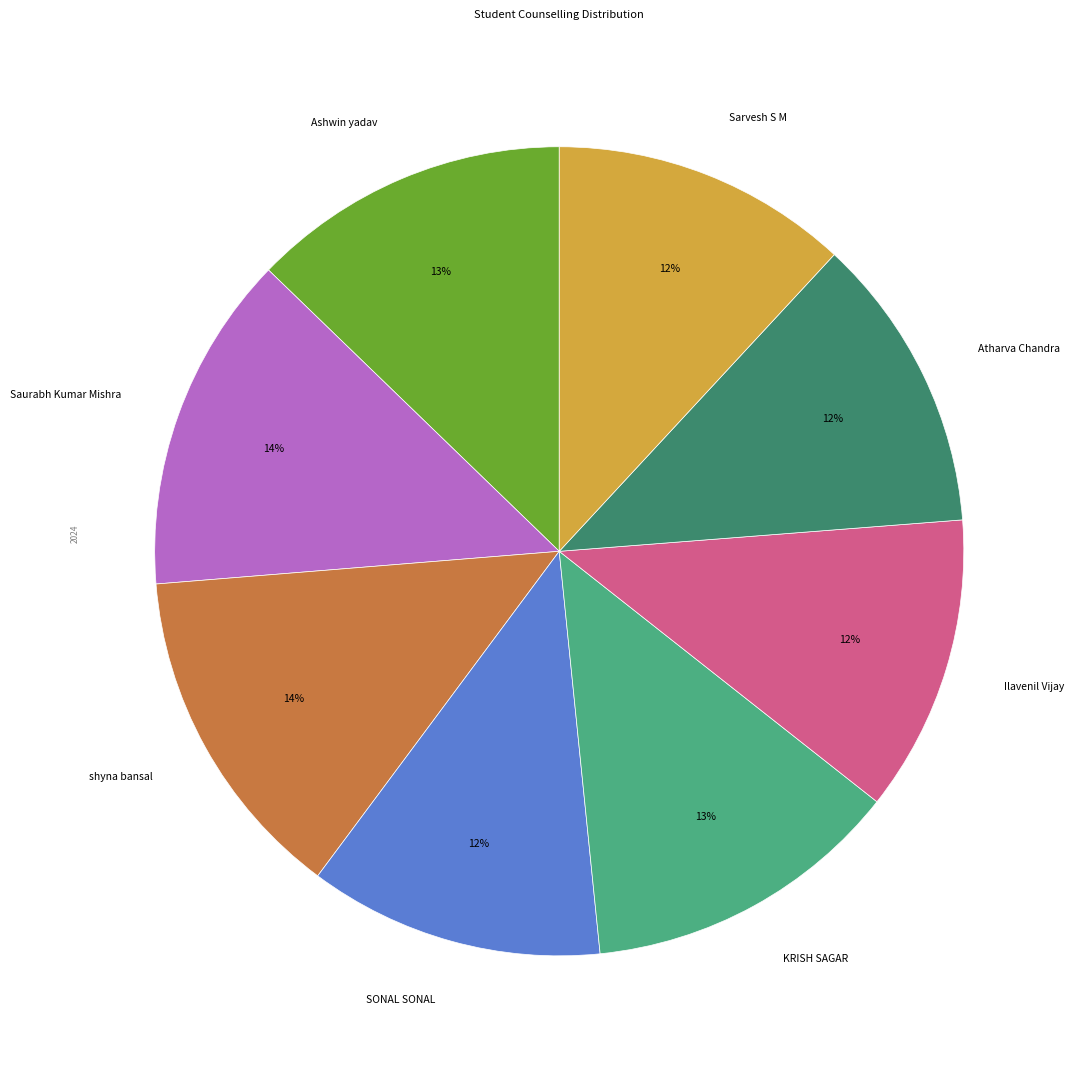

Is Saurabh Kumar Mishra the majority of the pie?

No